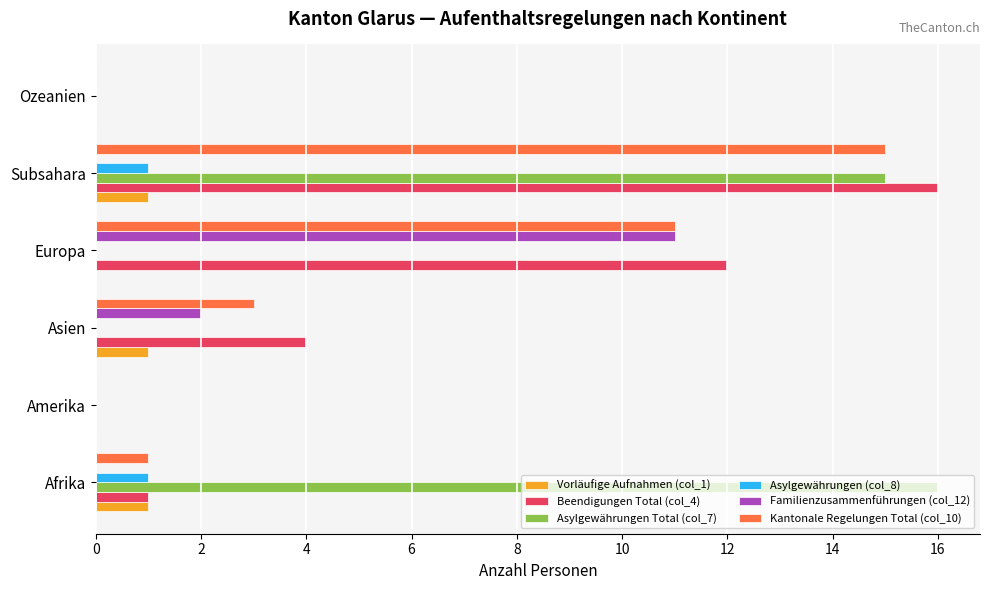

What is the maximum value for Kantonale Regelungen Total (col_10)?

15